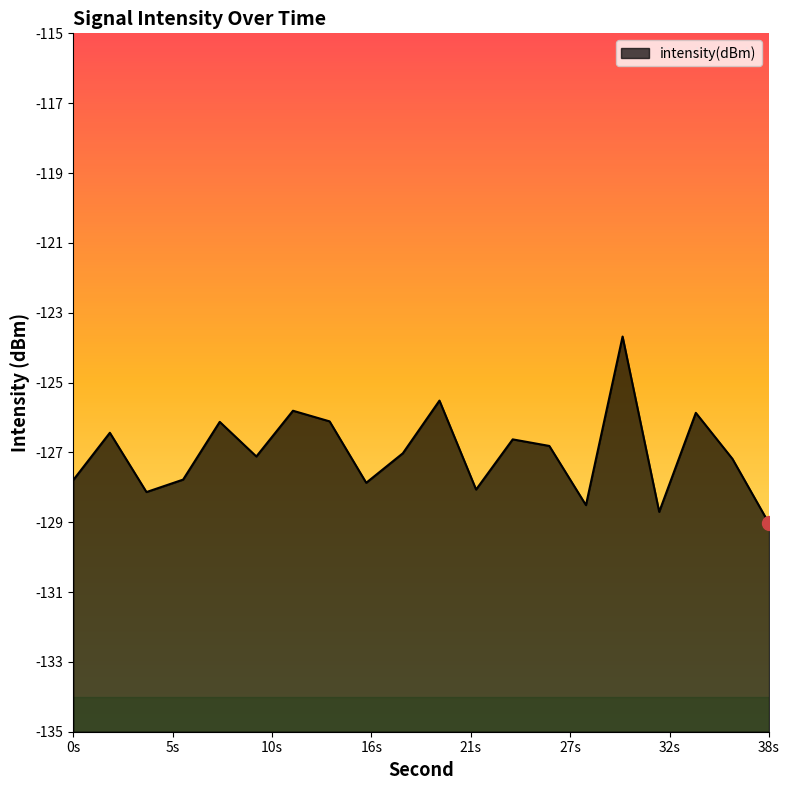

Does the chart have visible grid lines?

No